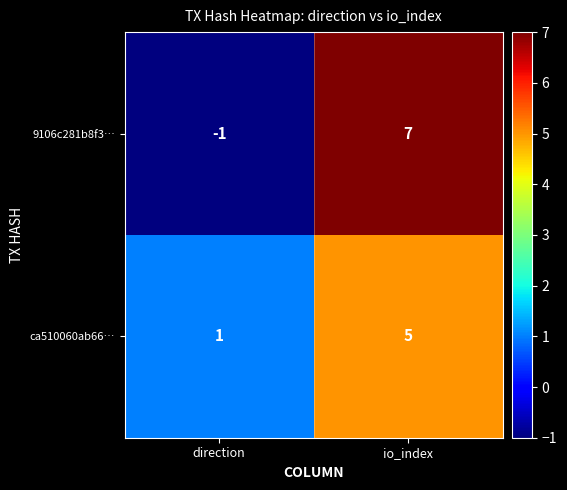

Between direction and io_index, which series saw the biggest shift?

9106c281b8f3…